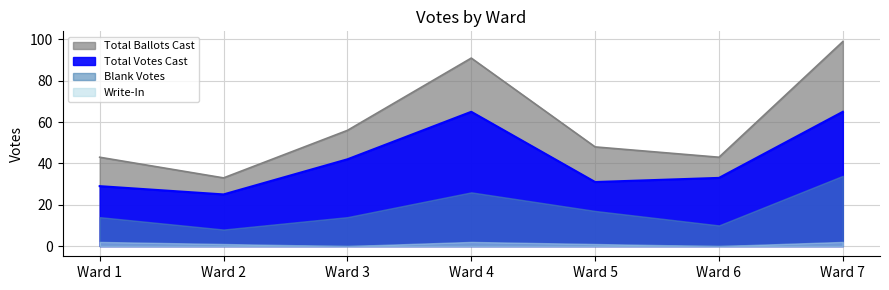

Which has a higher value, Ward 6 or Ward 3?

Ward 3